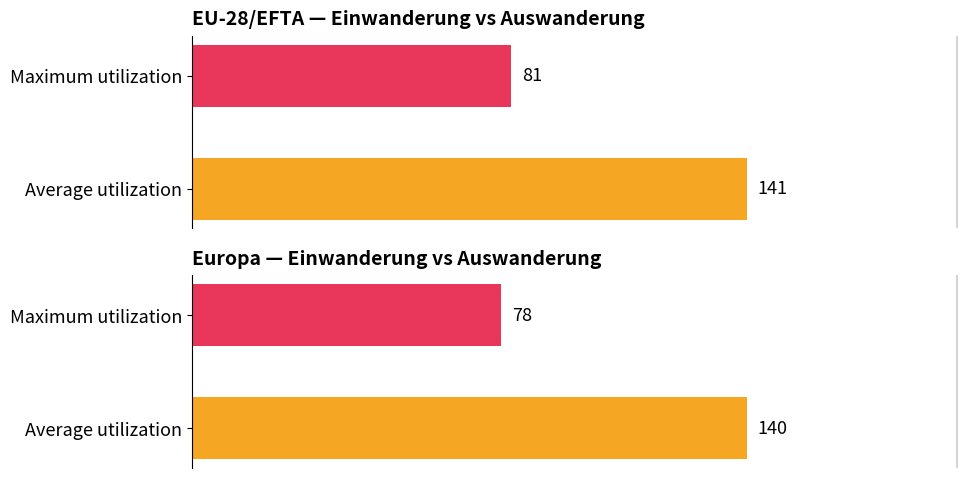

What is the greatest value displayed?

141